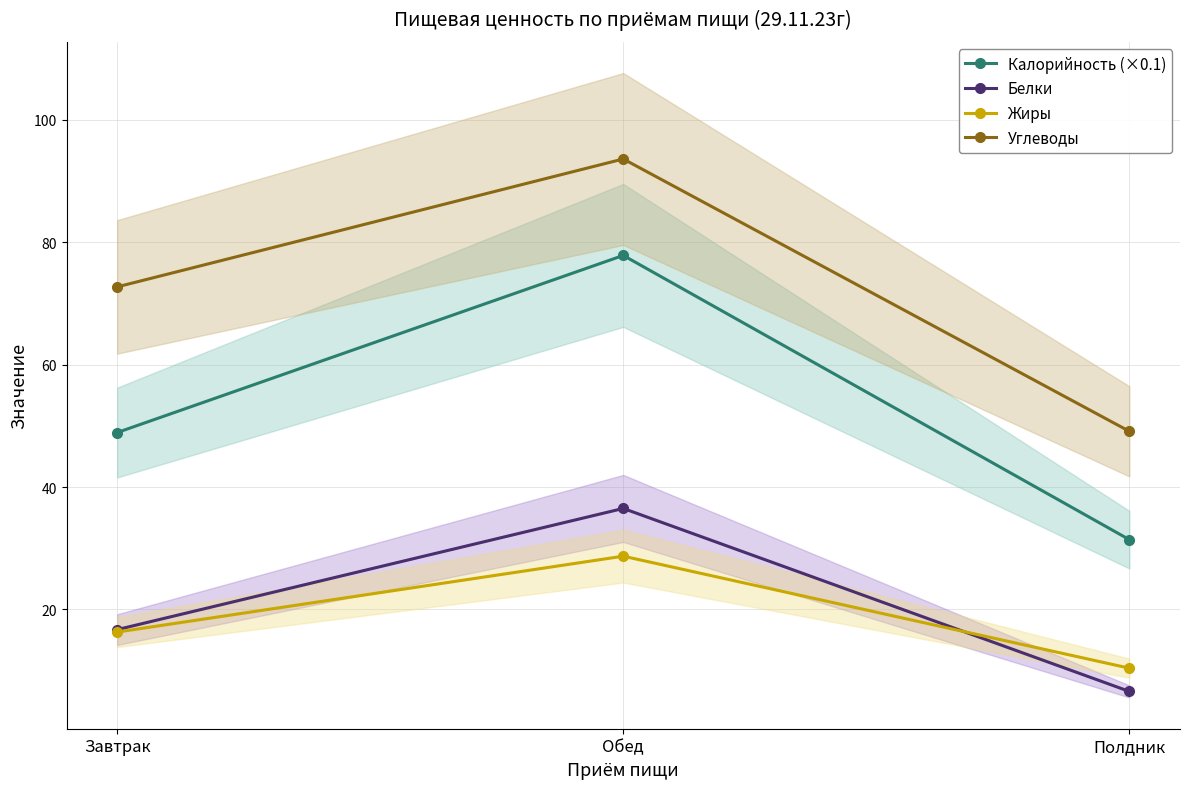

Reading left to right, extract all data points from this chart.

Калорийность (×0.1): Завтрак=48.9	Обед=77.8	Полдник=31.4
Белки: Завтрак=16.7	Обед=36.5	Полдник=6.6
Жиры: Завтрак=16.3	Обед=28.7	Полдник=10.4
Углеводы: Завтрак=72.7	Обед=93.6	Полдник=49.1